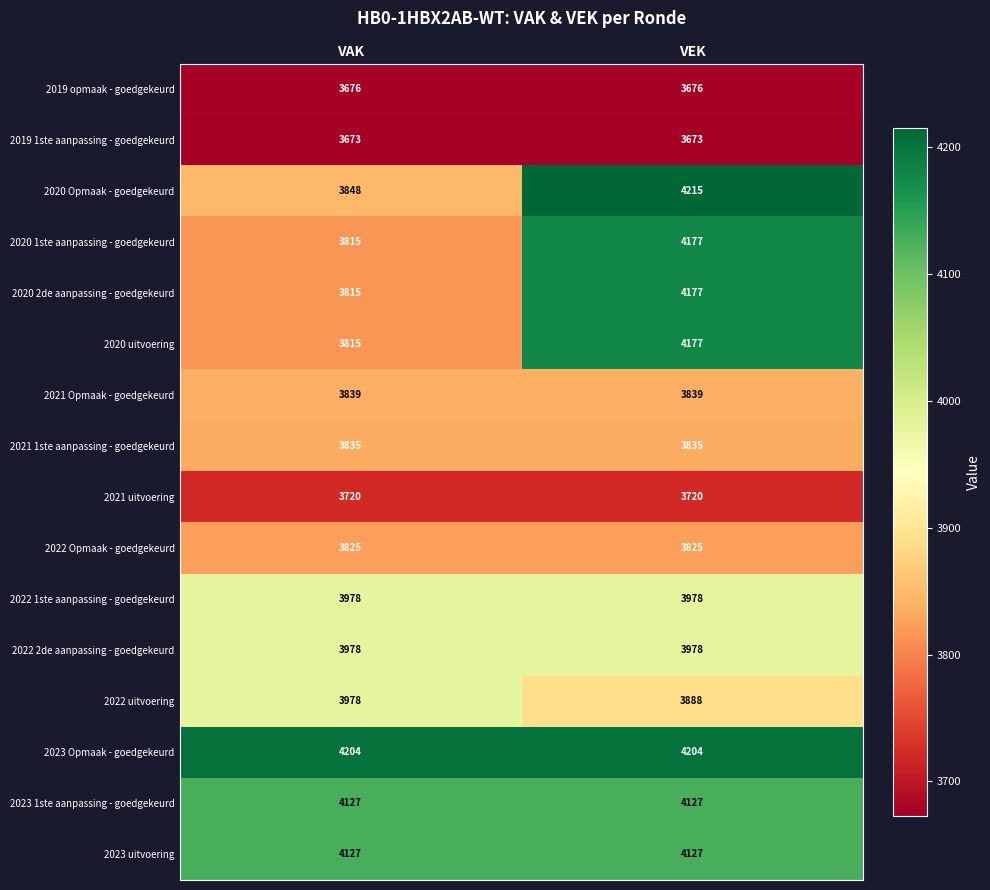

What is the total value across all series at VAK?

62253